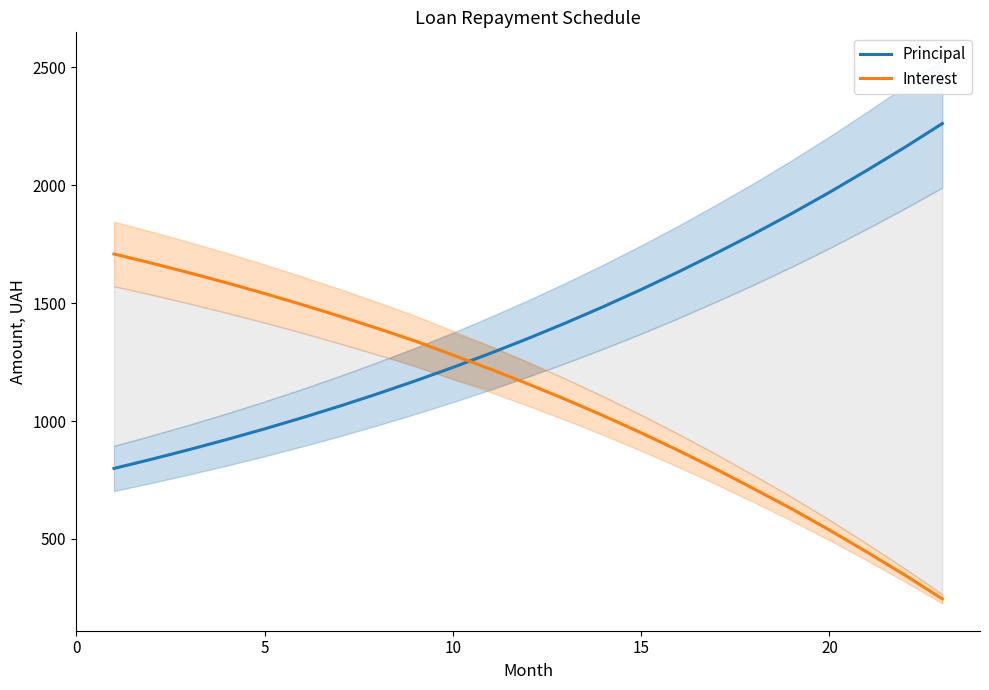

What is the minimum value shown in the chart?

245.8